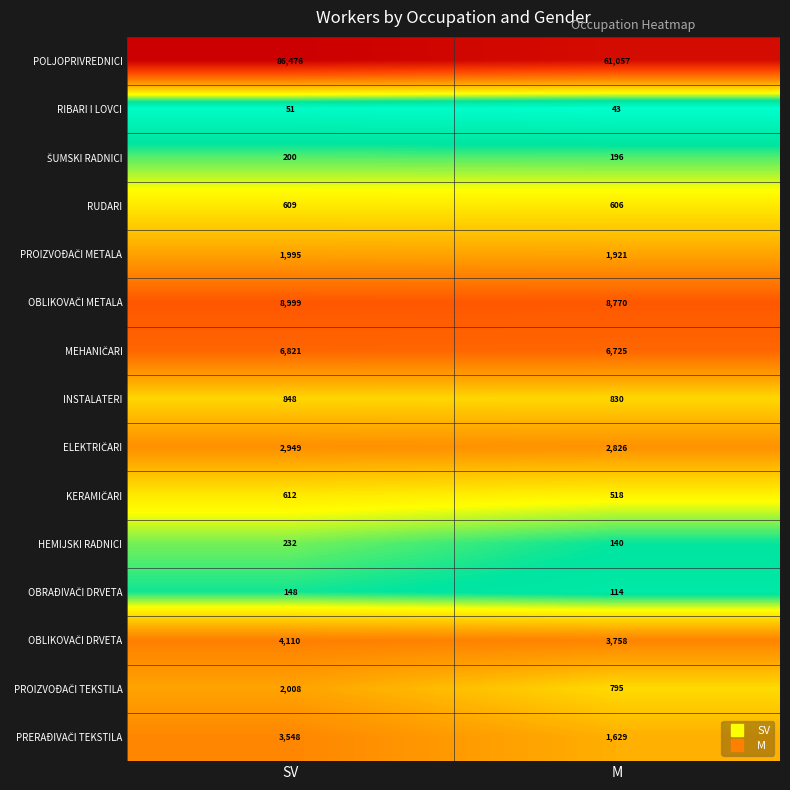

Is it true that RIBARI I LOVCI equals 58 at M?

False